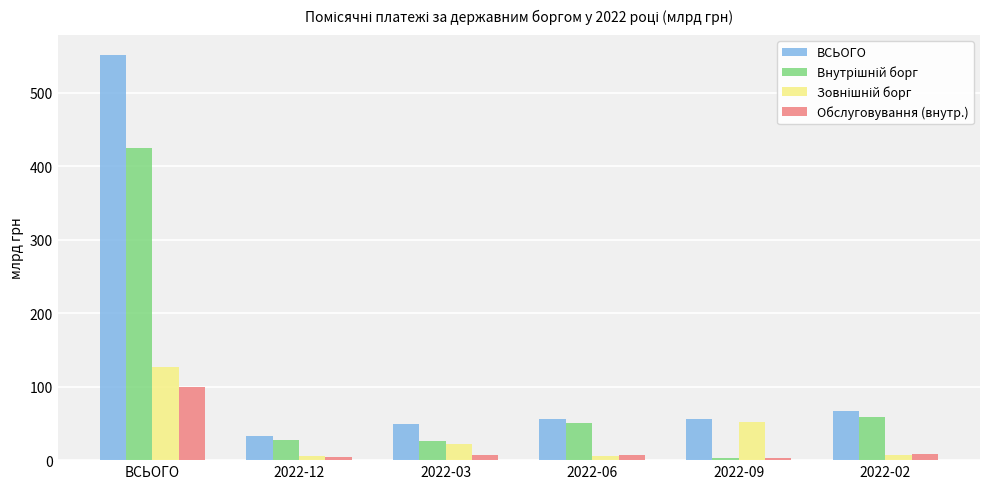

At which category is the sum across all series the highest?

ВСЬОГО